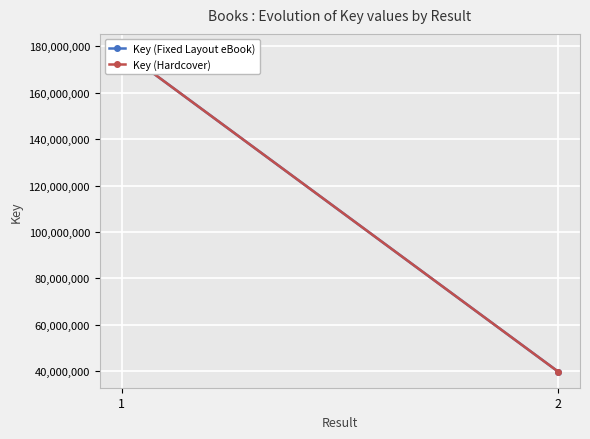

Between 1 and 2, which series saw the biggest shift?

Key (Fixed Layout eBook)